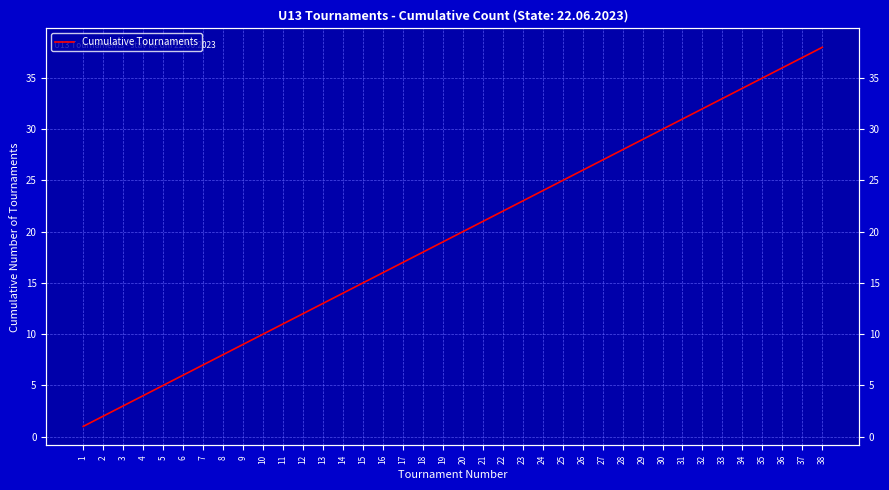

What is the difference between the second highest and minimum values?

36